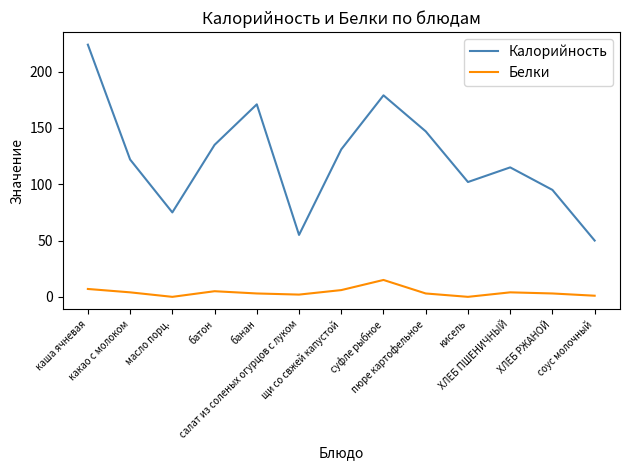

At which label does Калорийность reach its minimum?

соус молочный